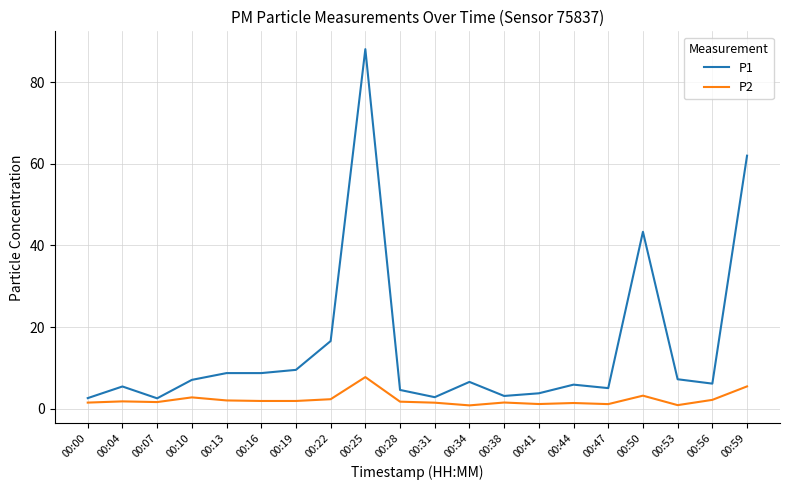

Which series has the largest total across all categories?

P1